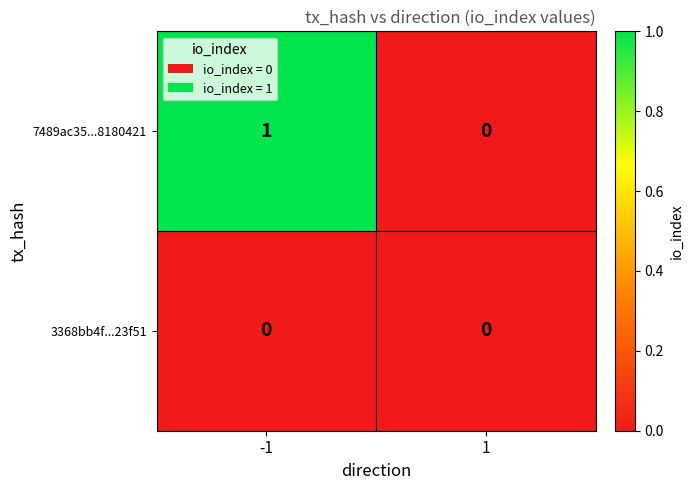

Reading left to right, transcribe all the data shown in this chart.

7489ac35...8180421: -1=1	1=0
3368bb4f...23f51: -1=0	1=0